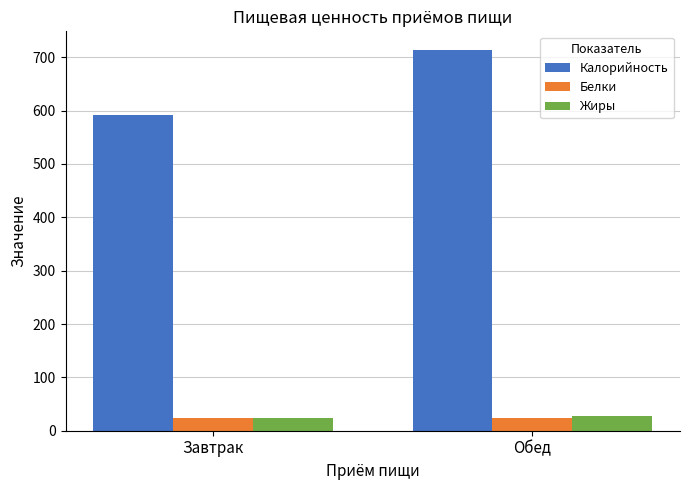

What is the difference between the highest and lowest values at Завтрак?

566.9